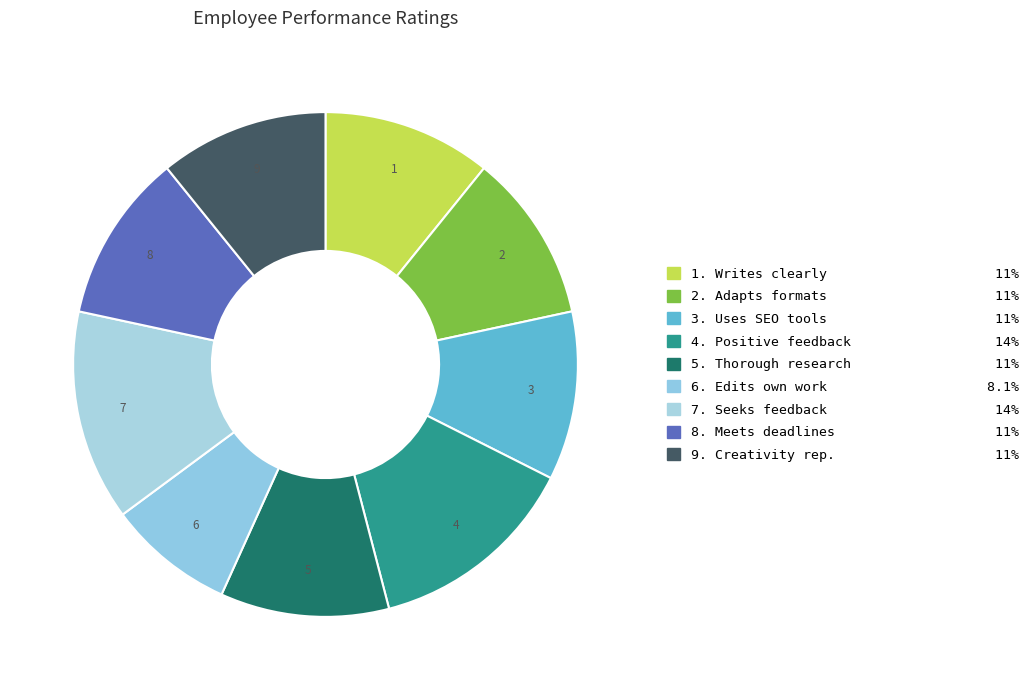

Which category has the smallest portion of the pie?

Edits and proofreads own work